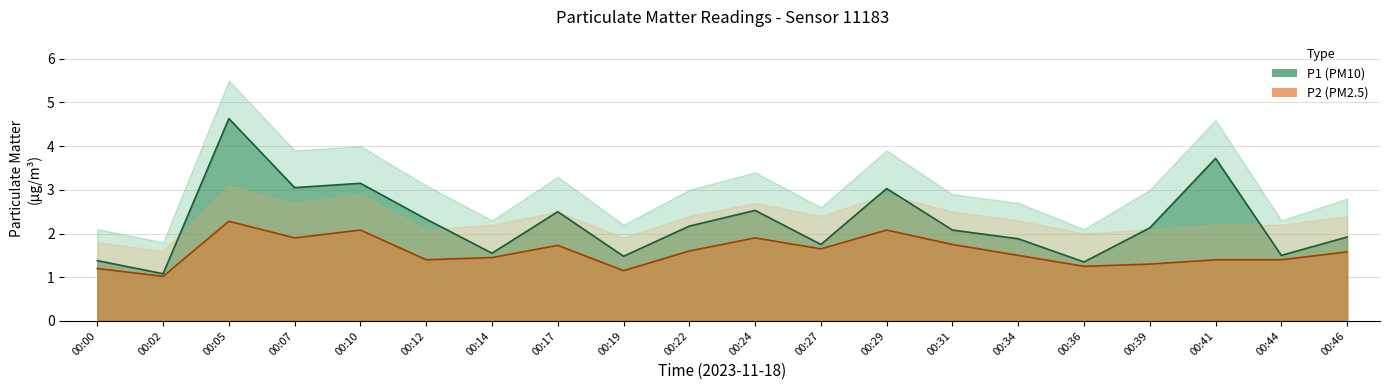

Rank the series by their average value, from lowest to highest.

P2, P1